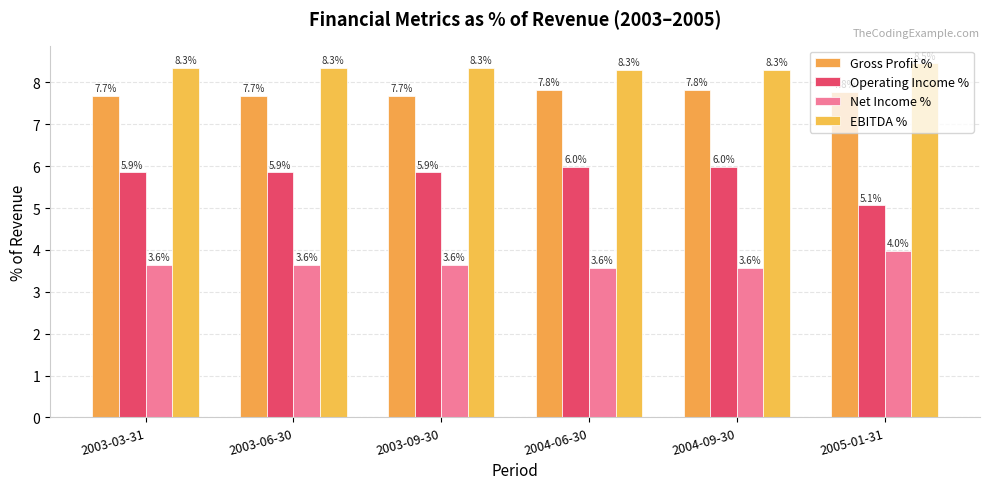

What is the value of the Net Income % bar at the 3rd from the left?

3.6